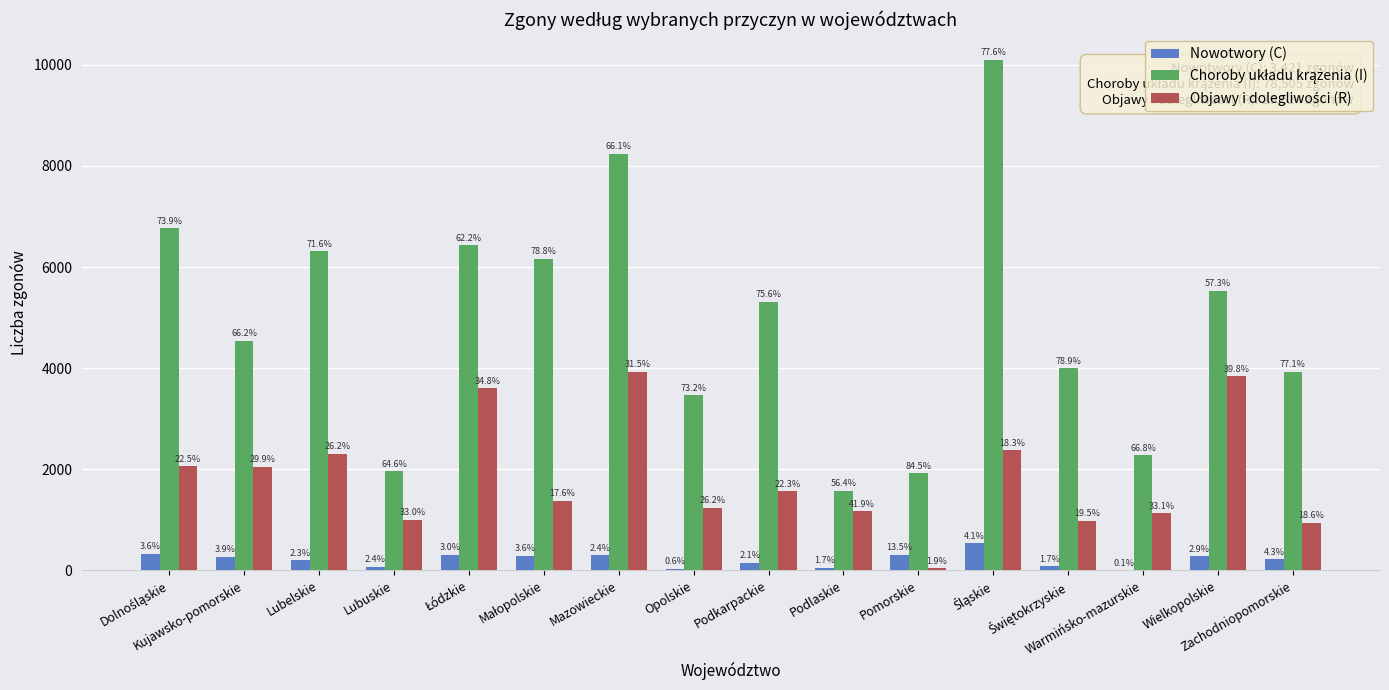

What is the sum of all Objawy i dolegliwości (R) values?

29624